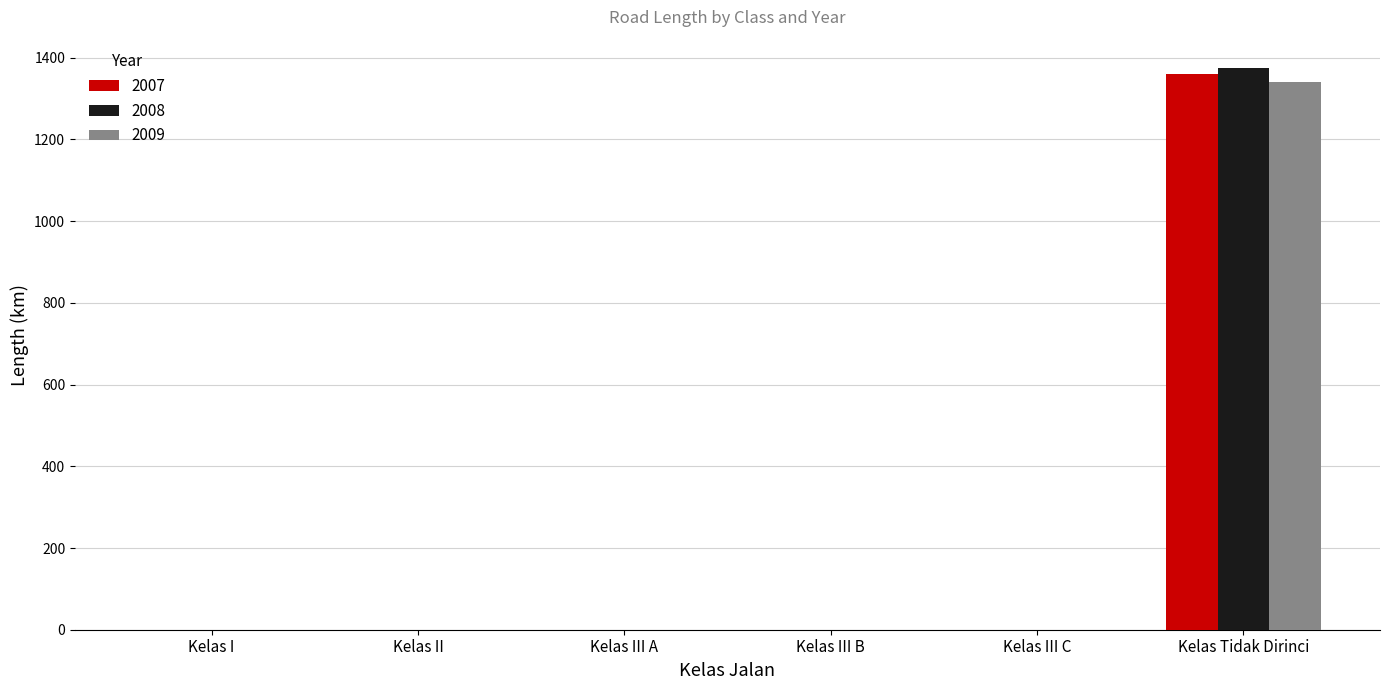

What is the sum of all 2007 values?

1359.6